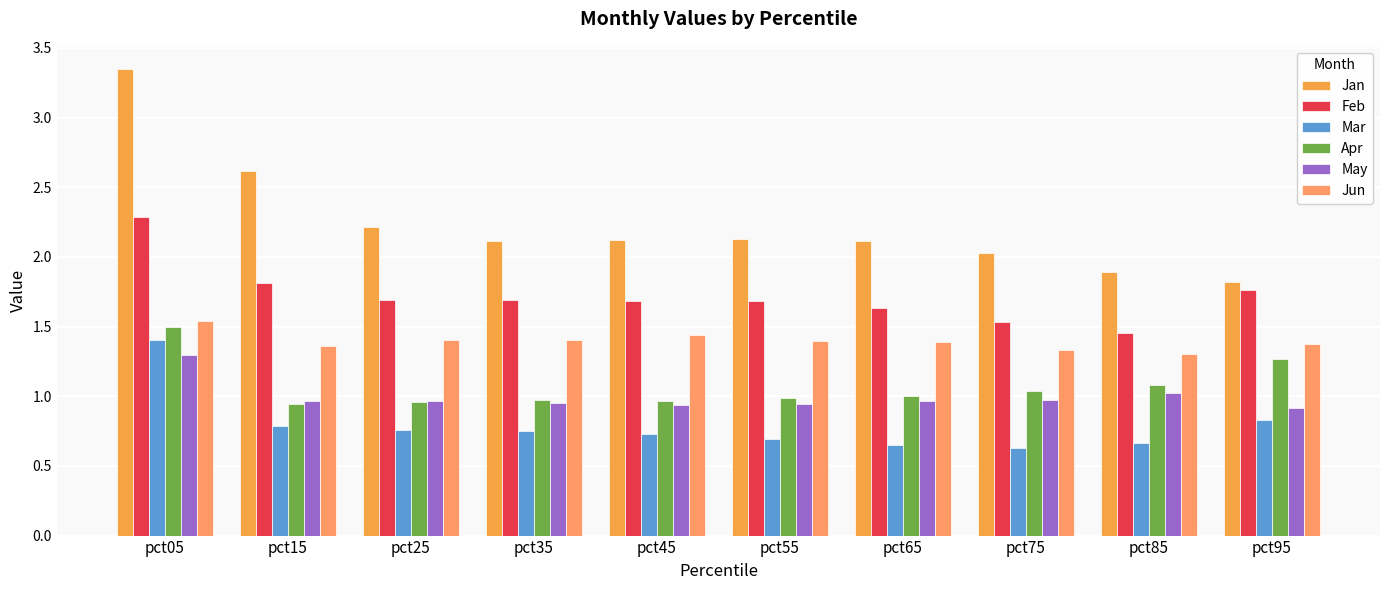

Which category has the highest value in the Jan series?

pct05